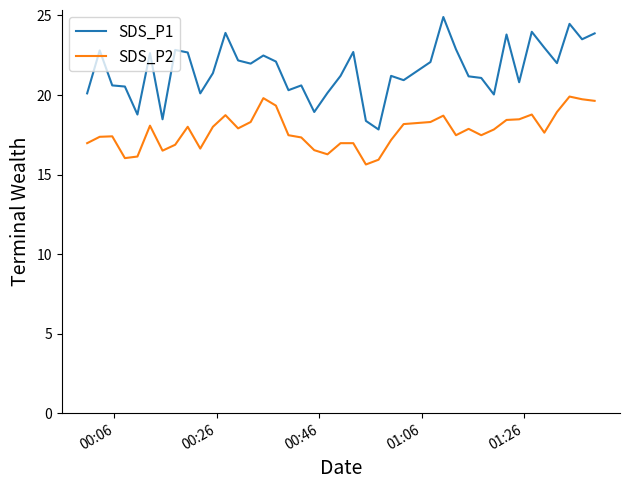

Which series has the largest range (max minus min)?

SDS_P1